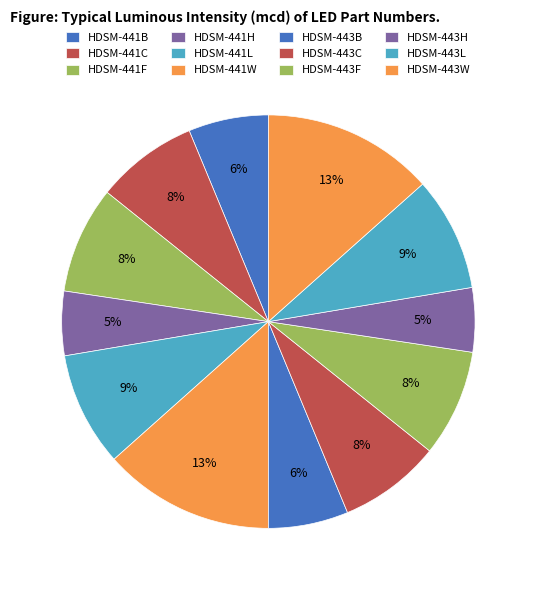

What percentage is the HDSM-441H slice, to the nearest percent?

5%